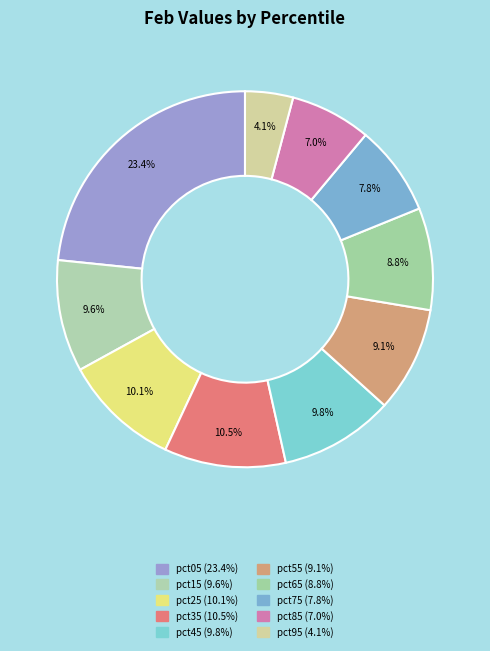

How many slices are in this pie chart?

10